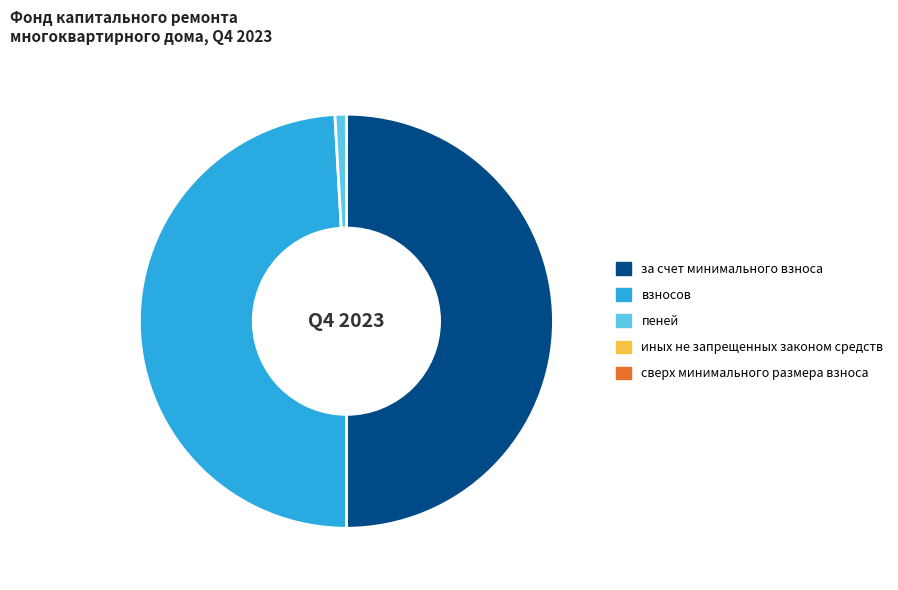

Is it true that взносов is 49% of the pie?

True